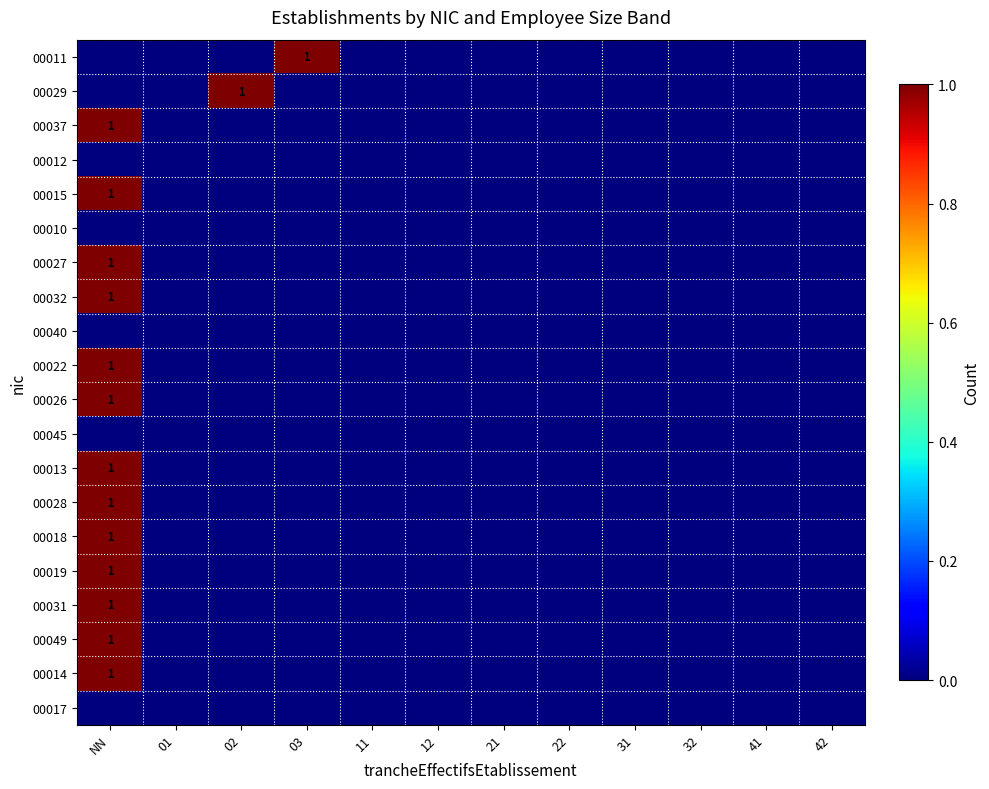

Count the number of categories in the chart.

12